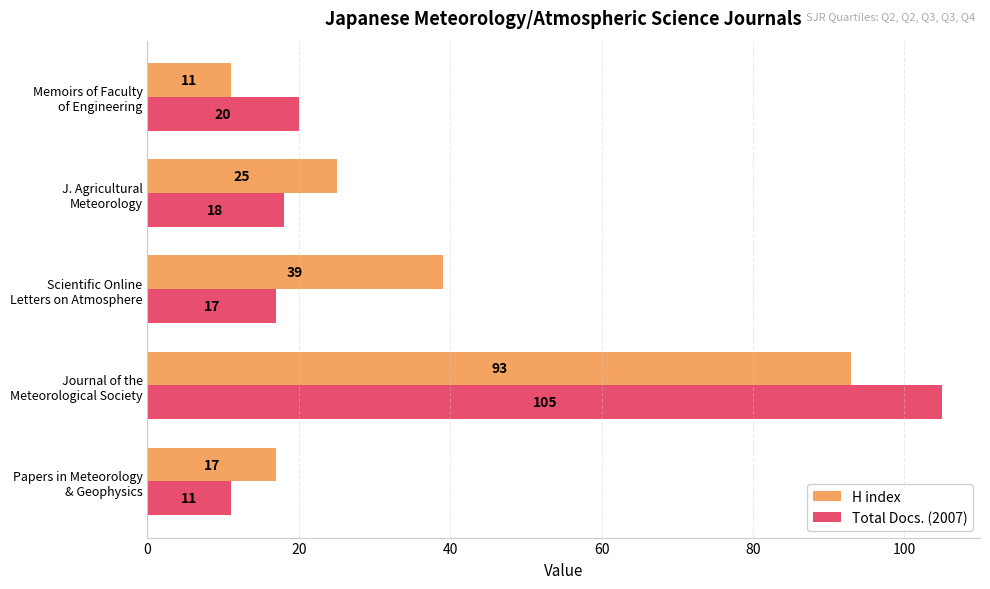

What is the difference between the maximum and minimum values in the H index series?

82